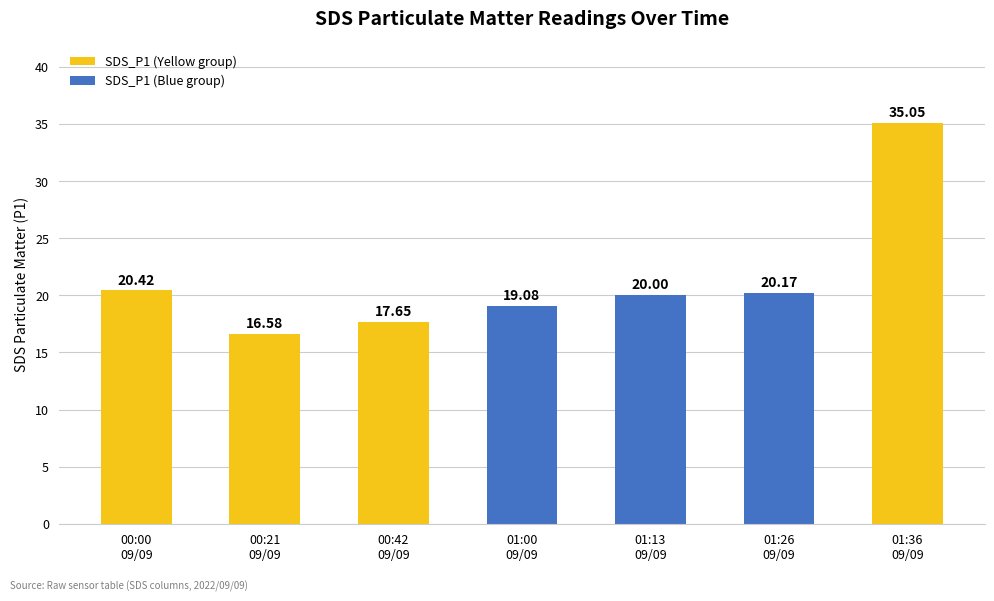

Approximately how many times larger is the value at 01:13
09/09 compared to 00:21
09/09?

1.2